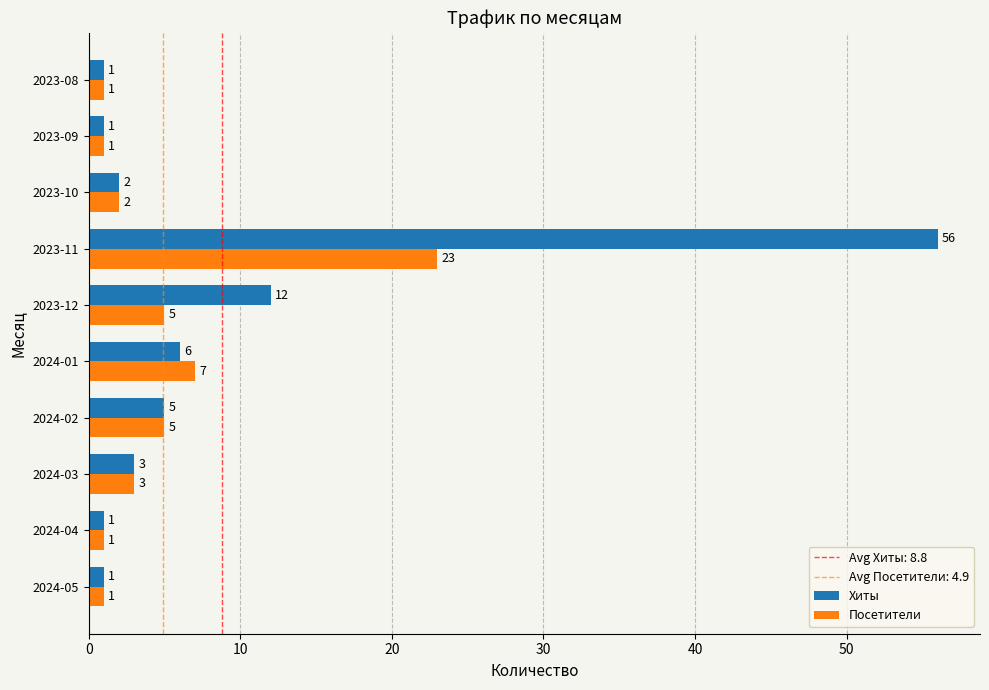

What is the difference between the Посетители values at 2023-08 and 2023-12?

4